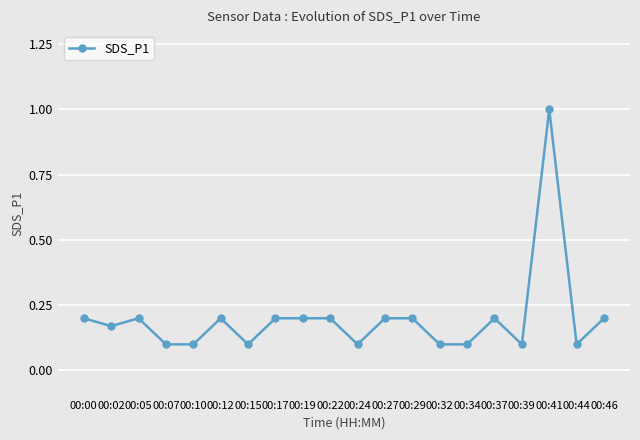

At which category does the data reach its first local valley?

00:02